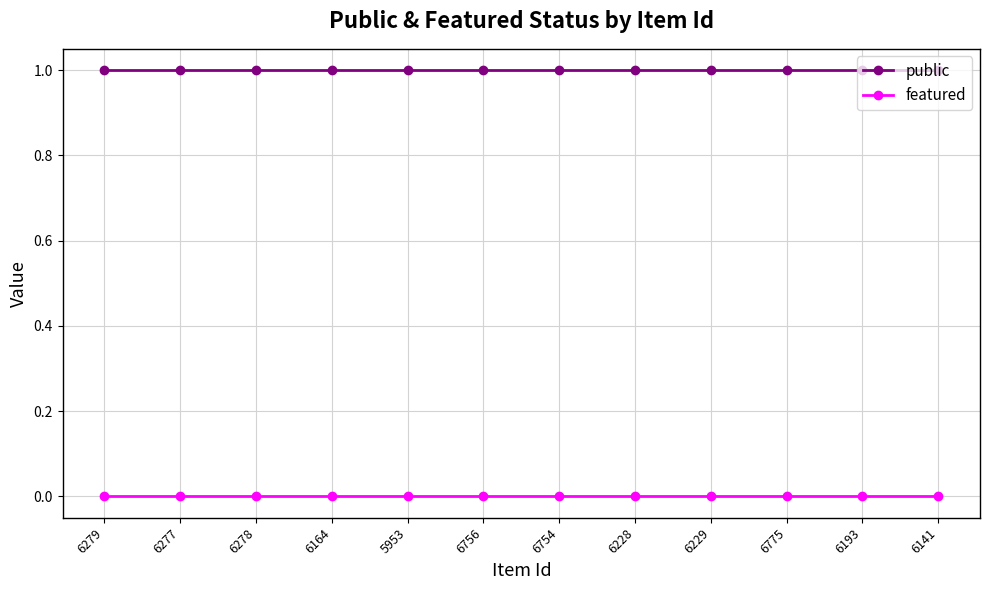

List the series in order of their peak value, lowest first.

featured, public